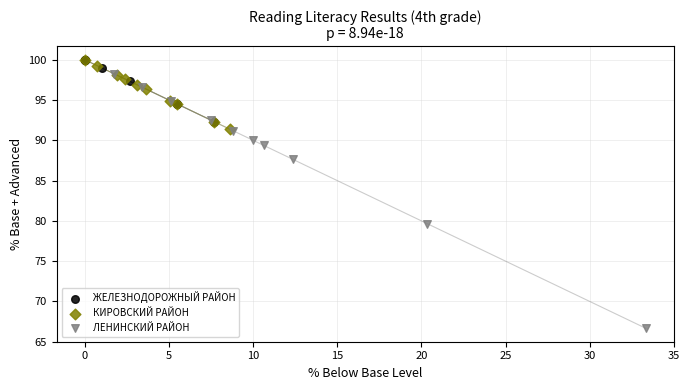

Which series has the largest Y range (max minus min)?

ЛЕНИНСКИЙ РАЙОН